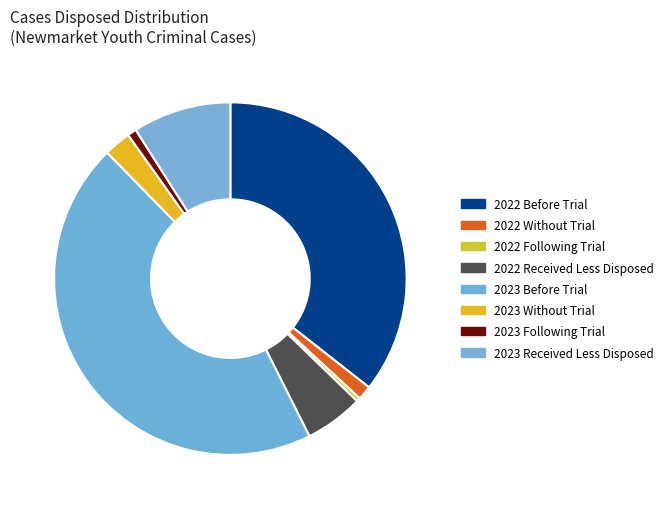

Count the number of slices in the pie.

8